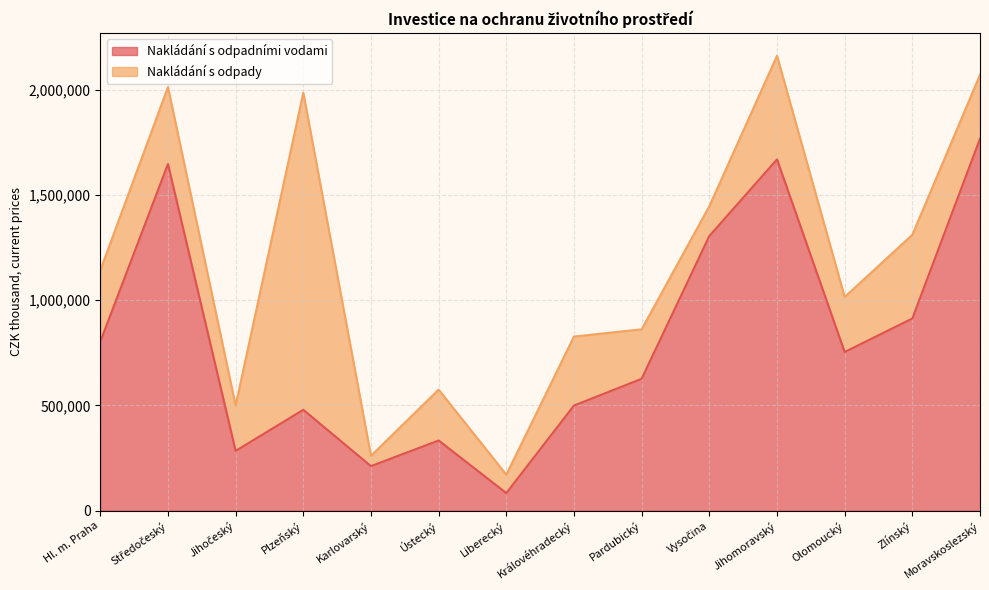

Reading left to right, list all the values displayed in this chart.

802886	1647612	283564	479096	211201	333160	83029	499221	626502	1305308	1669517	753843	913197	1767838